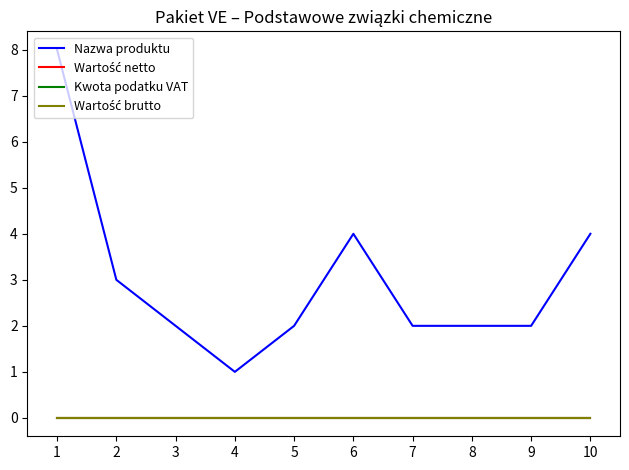

Is this an area chart (filled region under the line)?

No